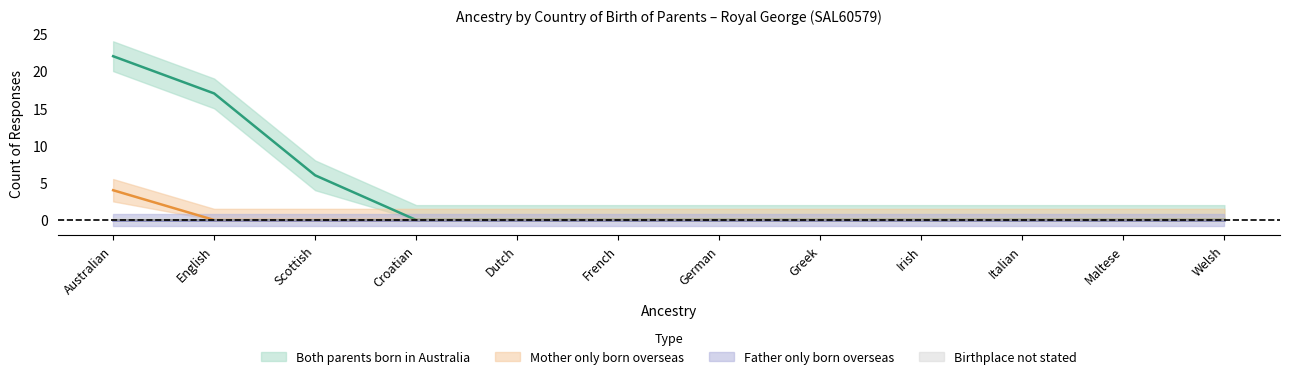

True or false: Mother only born overseas has a value of 4 at Australian.

True